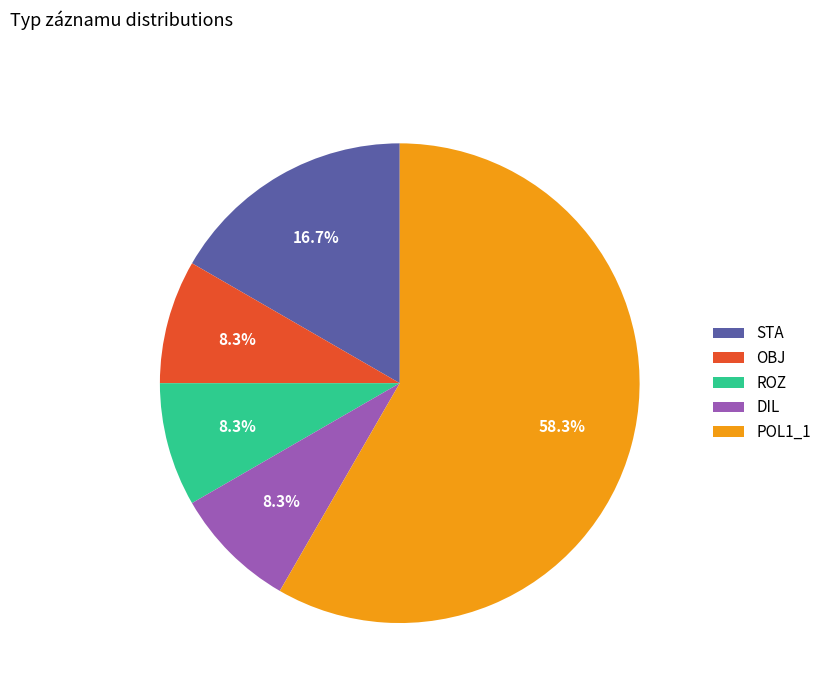

What is the ratio of the value at ROZ to the value at DIL?

1.0